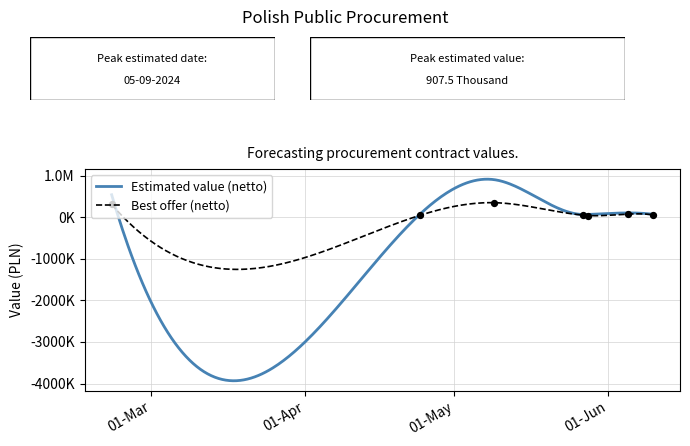

Approximately how many times larger is the value at 2024-04-24 compared to 2024-05-27?

0.9